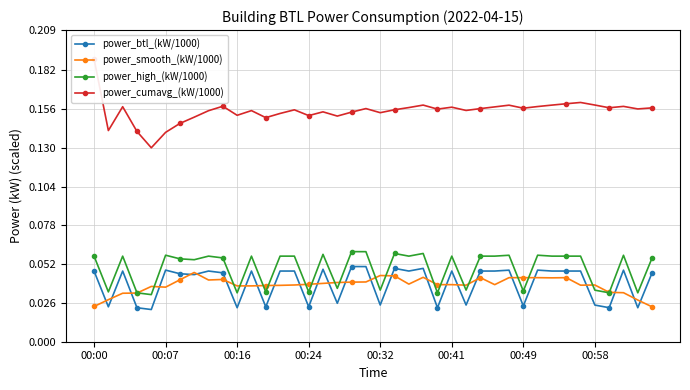

True or false: power_high_(kW/1000) has more than 2 points higher than both neighbors.

True